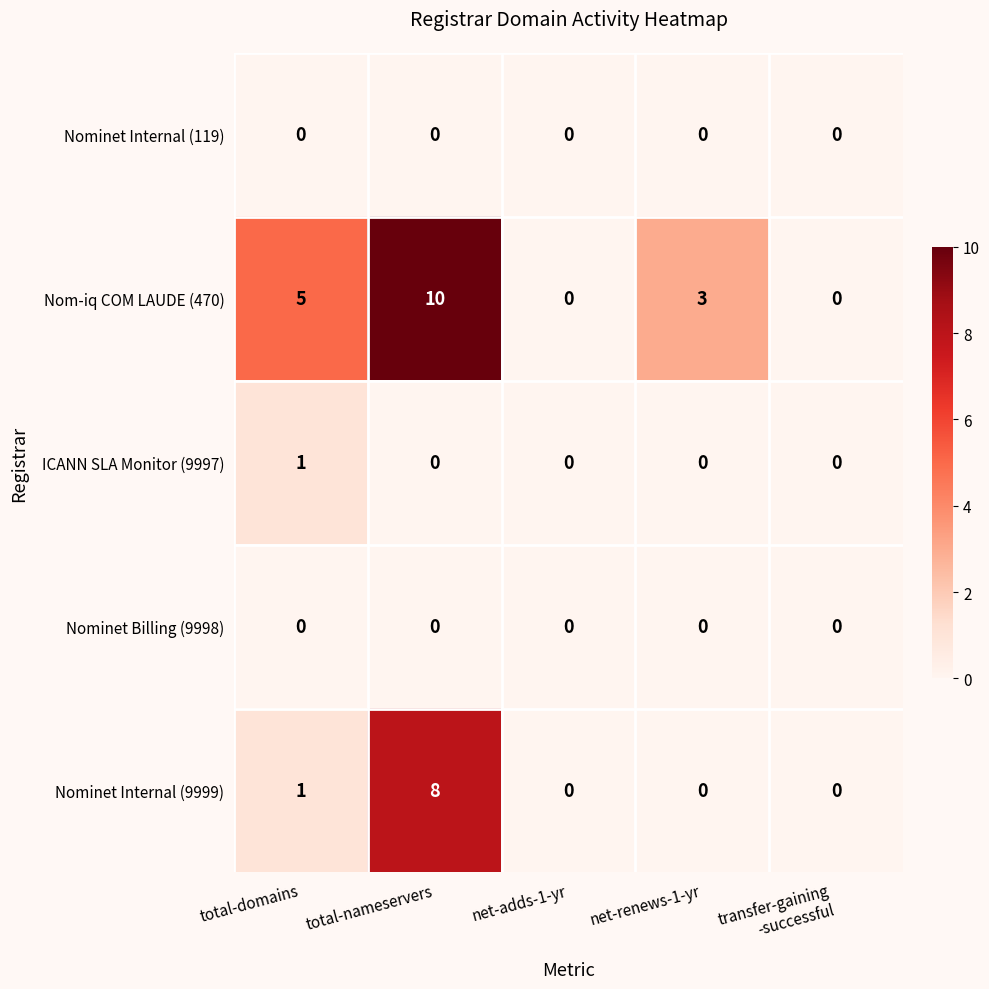

Reading right to left, extract all data points from this chart.

Nominet Internal (119): 0	0	0	0	0
Nom-iq COM LAUDE (470): 0	3	0	10	5
ICANN SLA Monitor (9997): 0	0	0	0	1
Nominet Billing (9998): 0	0	0	0	0
Nominet Internal (9999): 0	0	0	8	1